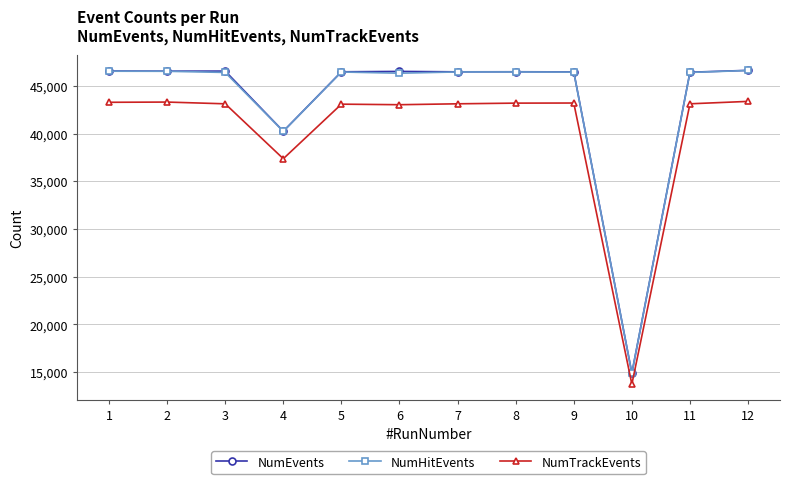

What is the average value of the NumTrackEvents series?

40244